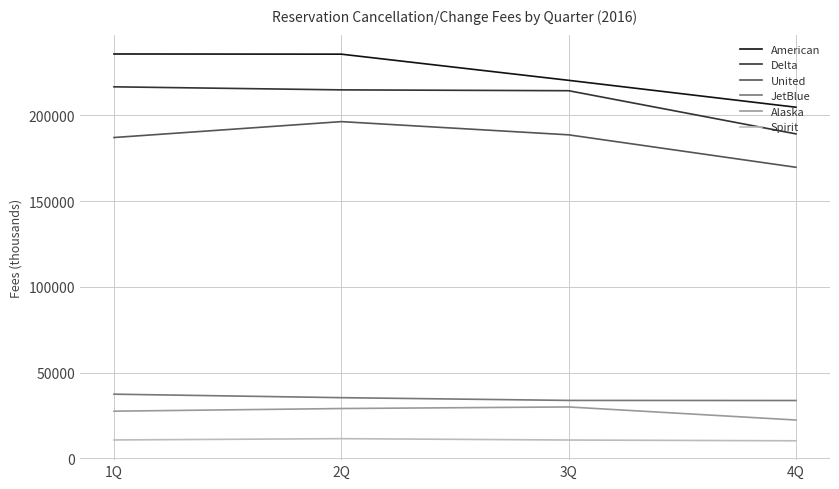

Does the chart have visible grid lines?

Yes